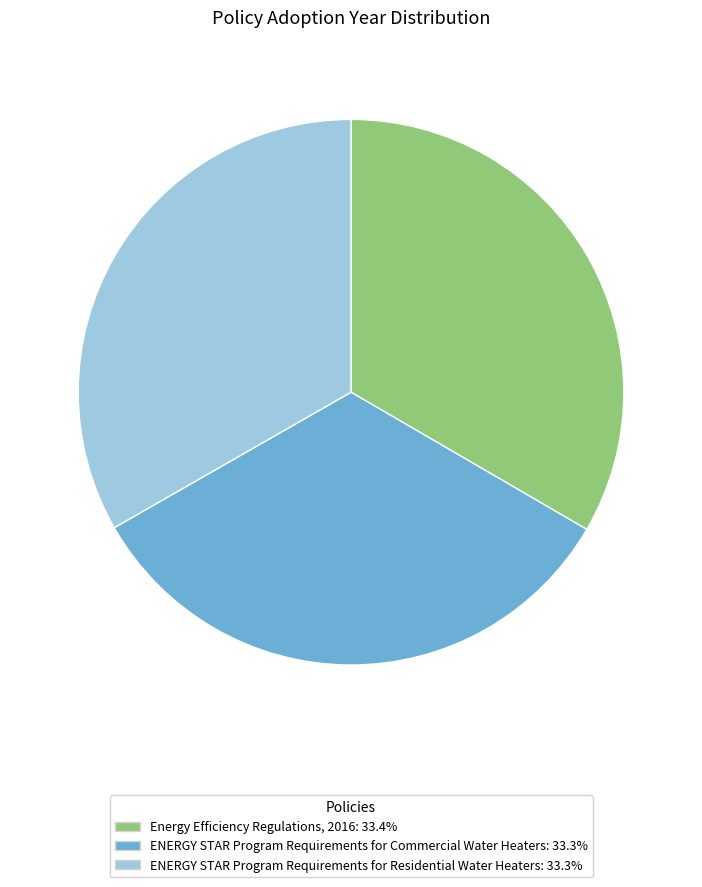

Is Energy Efficiency Regulations, 2016 the majority of the pie?

No